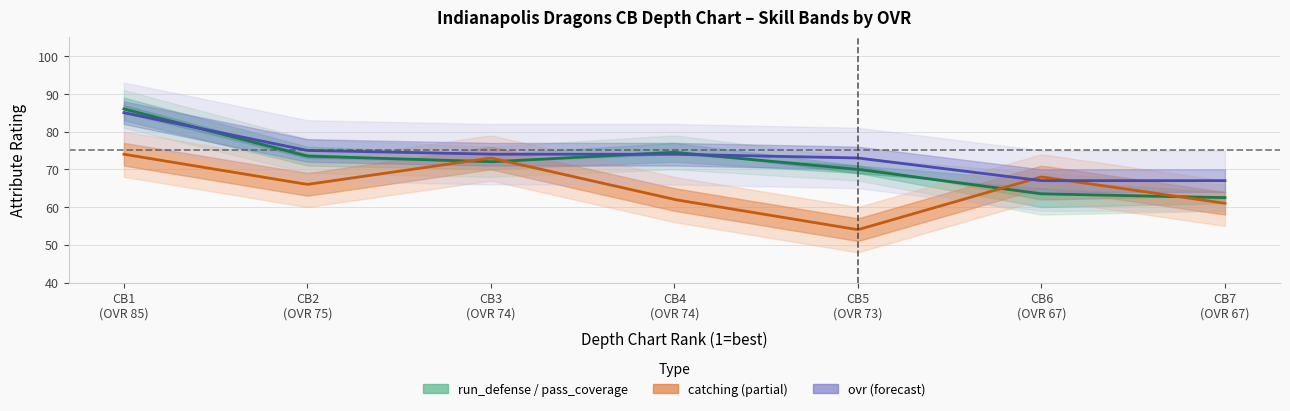

What is the difference between the pass_coverage values at depth_chart_rank and 6?

1.0